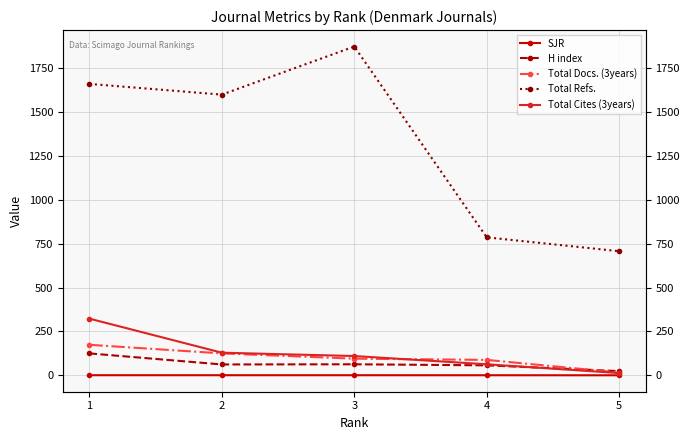

Rank the series at 5 from highest to lowest value.

Total Refs., H index, Total Docs. (3years), Total Cites (3years), SJR